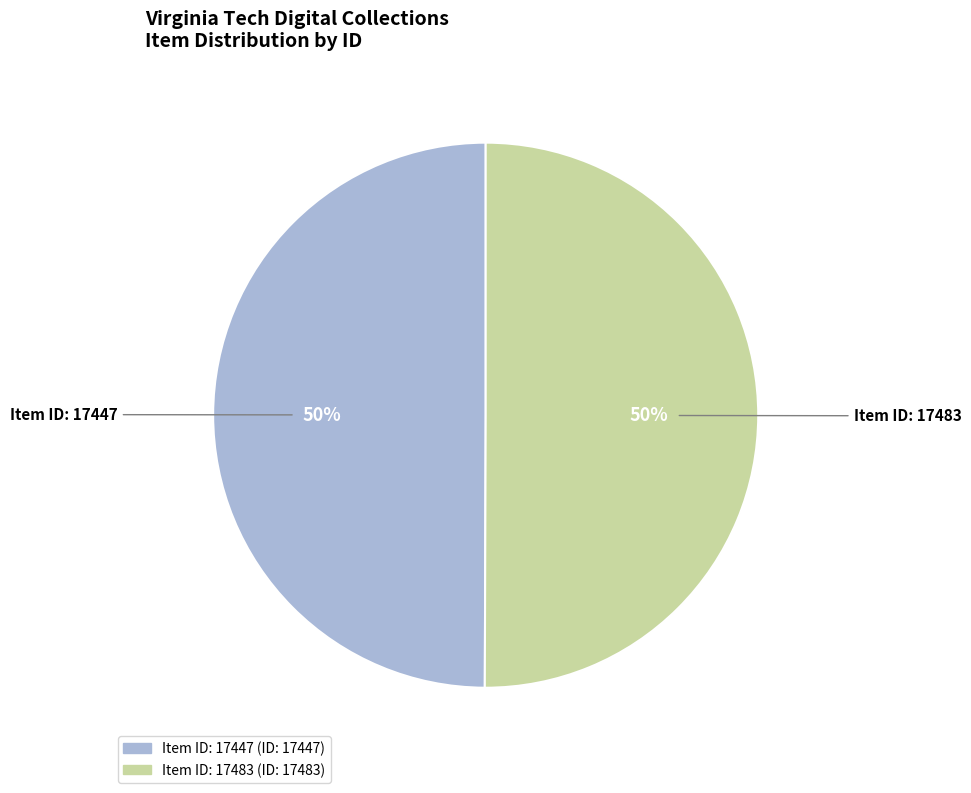

To the nearest percent, what is the average slice percentage?

50%